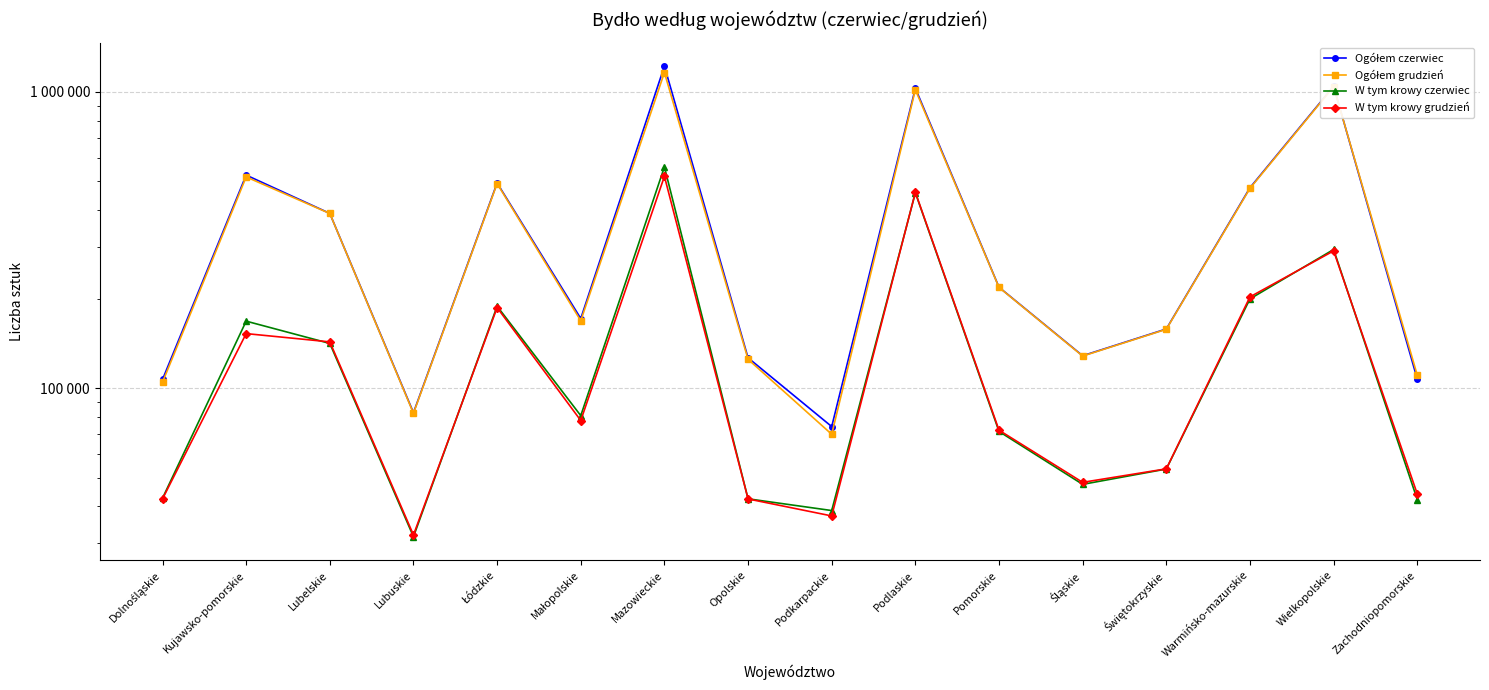

Between Warmińsko-mazurskie and Małopolskie, which is larger?

Warmińsko-mazurskie